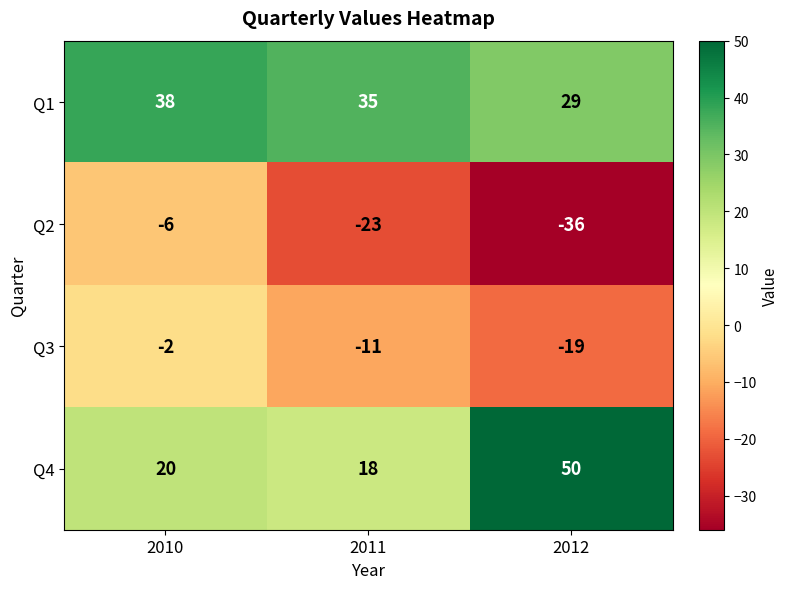

At which label does Q2 first exceed -23?

2010